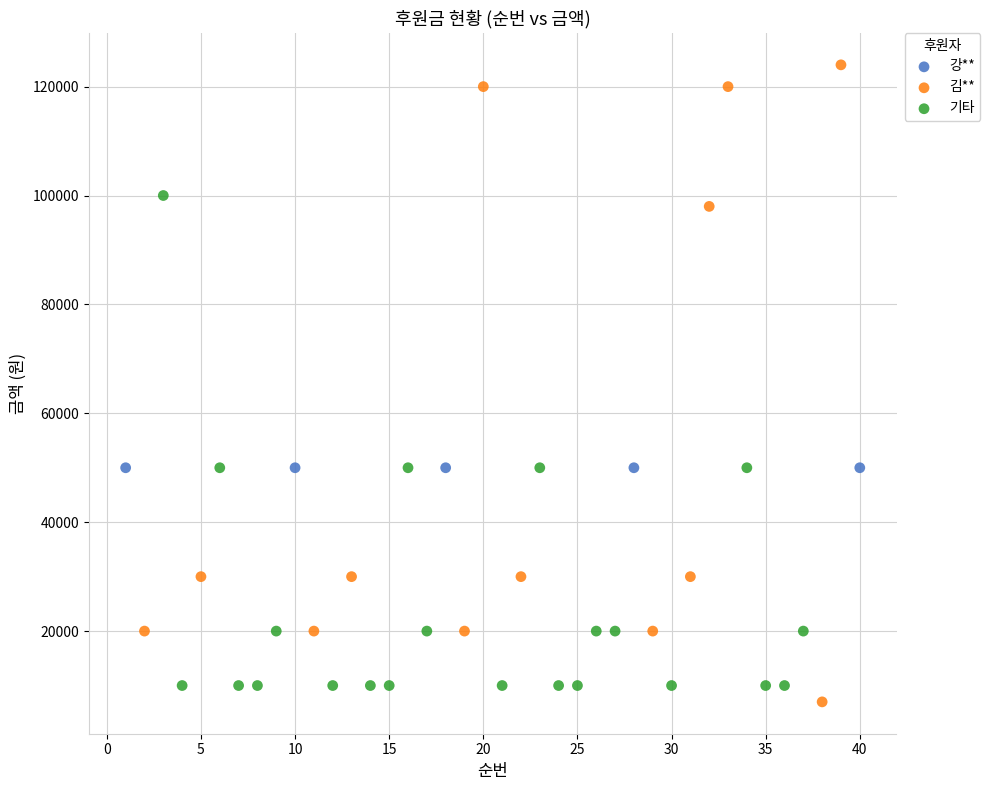

What are all the series names shown in the legend?

강**, 김**, 기타